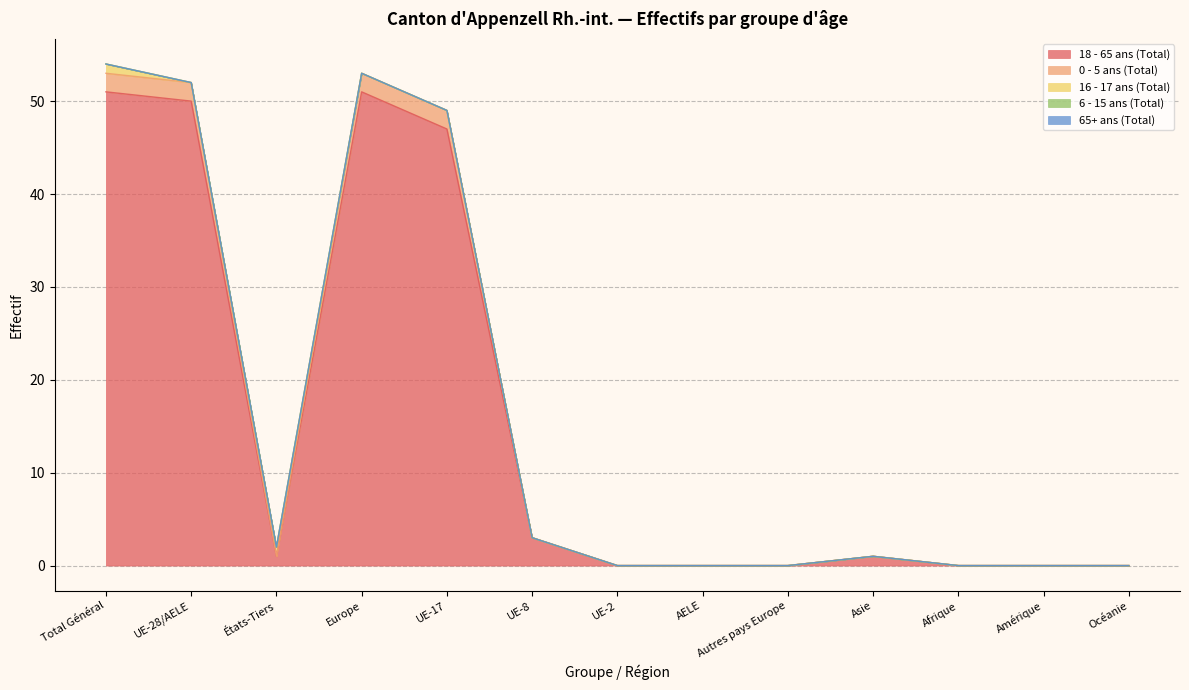

Between UE-8 and Autres pays Europe, which is larger?

UE-8